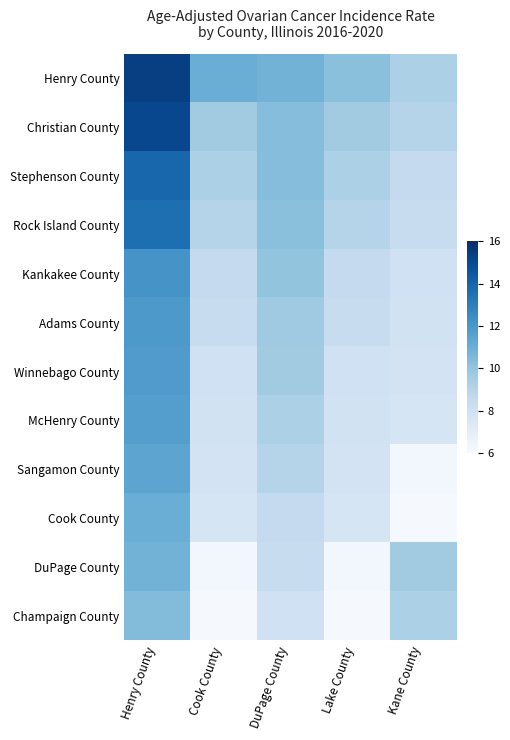

Reading left to right, extract all data points from this chart.

Henry County: Henry County=15.4	Cook County=11.0	DuPage County=10.8	Lake County=10.2	Kane County=9.3
Christian County: Henry County=15.1	Cook County=9.6	DuPage County=10.3	Lake County=9.6	Kane County=9.0
Stephenson County: Henry County=13.9	Cook County=9.3	DuPage County=10.3	Lake County=9.3	Kane County=8.5
Rock Island County: Henry County=13.6	Cook County=9.0	DuPage County=10.2	Lake County=9.0	Kane County=8.4
Kankakee County: Henry County=12.1	Cook County=8.5	DuPage County=10.0	Lake County=8.5	Kane County=8.0
Adams County: Henry County=11.9	Cook County=8.4	DuPage County=9.7	Lake County=8.4	Kane County=7.9
Winnebago County: Henry County=11.8	Cook County=8.0	DuPage County=9.6	Lake County=8.0	Kane County=7.8
McHenry County: Henry County=11.7	Cook County=7.9	DuPage County=9.3	Lake County=7.9	Kane County=7.7
Sangamon County: Henry County=11.4	Cook County=7.8	DuPage County=9.0	Lake County=7.8	Kane County=6.3
Cook County: Henry County=11.0	Cook County=7.7	DuPage County=8.5	Lake County=7.7	Kane County=6.1
DuPage County: Henry County=10.8	Cook County=6.3	DuPage County=8.4	Lake County=6.3	Kane County=9.6
Champaign County: Henry County=10.4	Cook County=6.1	DuPage County=8.0	Lake County=6.1	Kane County=9.3